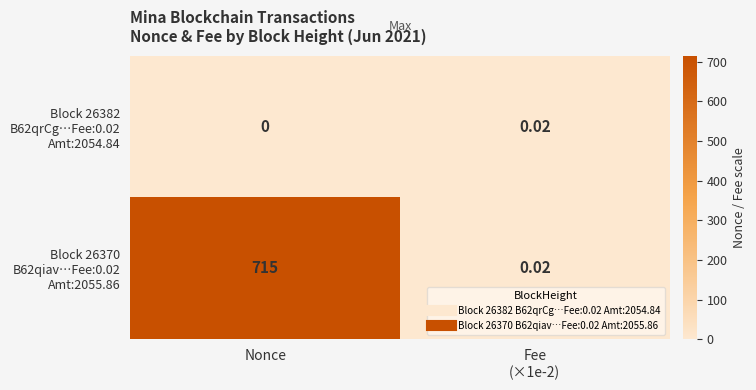

At which category is the sum across all series the highest?

Nonce